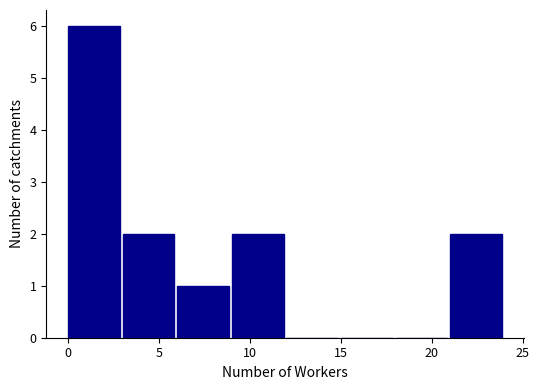

Reading left to right, list every bar in this chart as the range it spans on the x-axis followed by its height. The values are not printed on the chart, so give them approximately, as read against the axis.

0 to 3: 6
3 to 6: 2
6 to 9: 1
9 to 12: 2
12 to 15: 0
15 to 18: 0
18 to 21: 0
21 to 24: 2